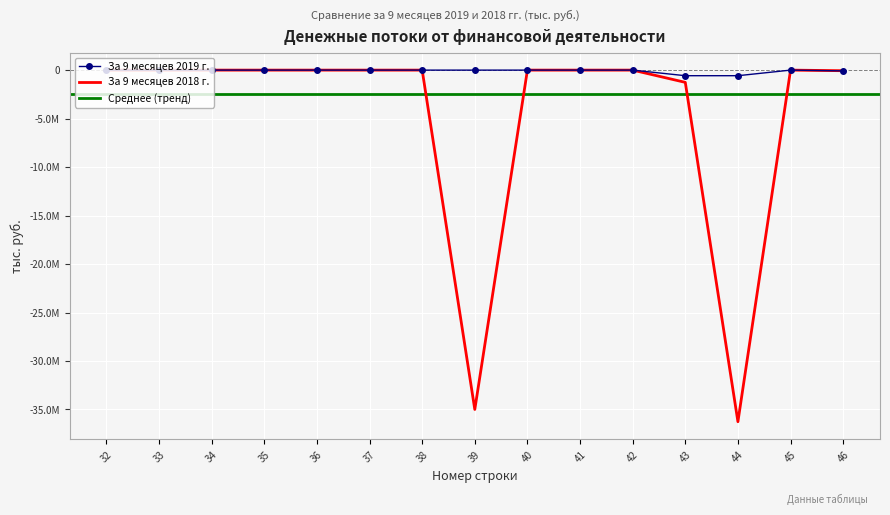

The За 9 месяцев 2019 г. series shows -238695.4 at 40. True or false?

False